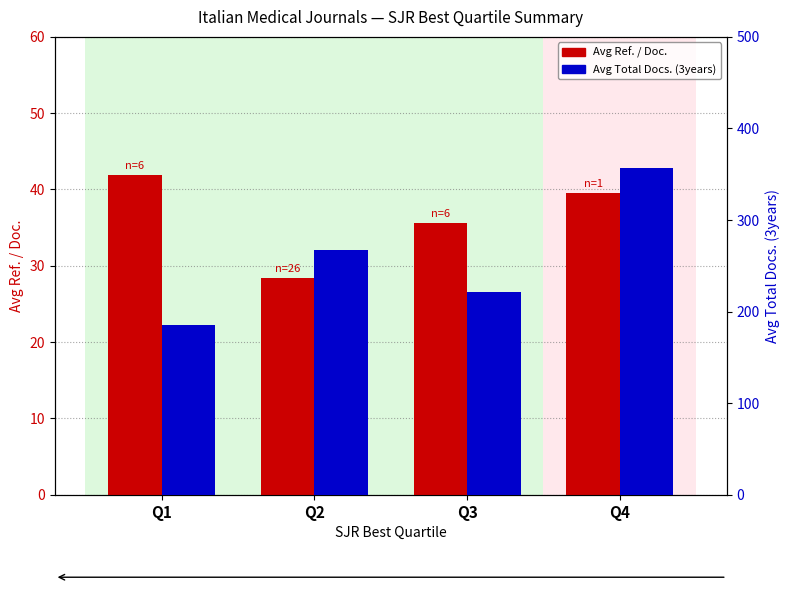

What is the difference between the second highest and minimum values in the Avg Total Docs. (3years) series?

82.5